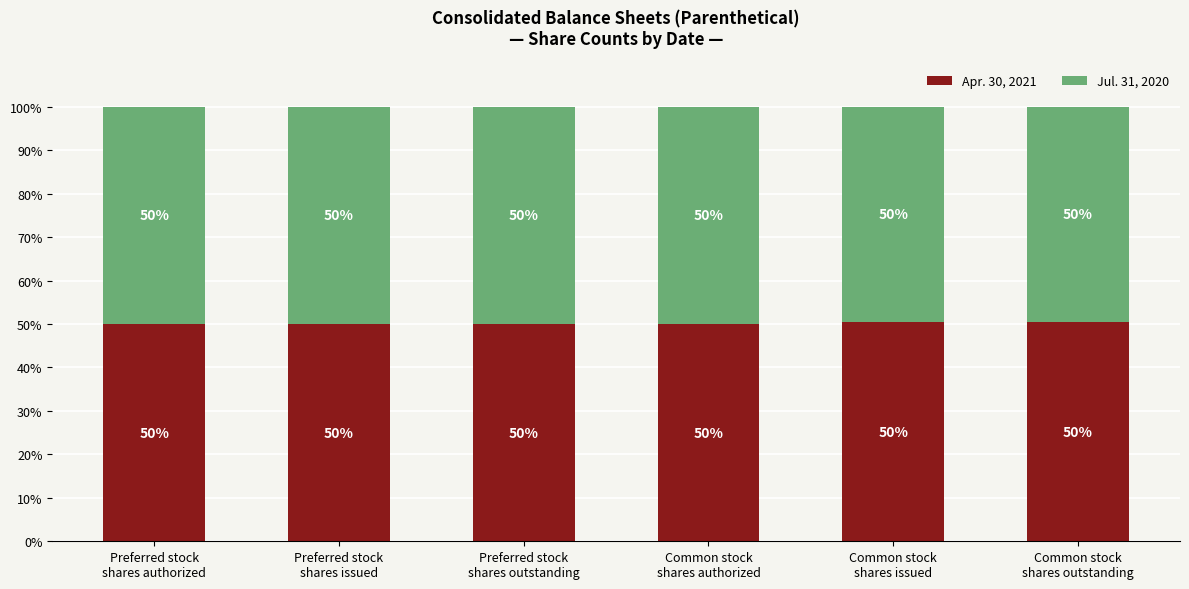

What is the highest value of the Apr. 30, 2021 series?

50.4